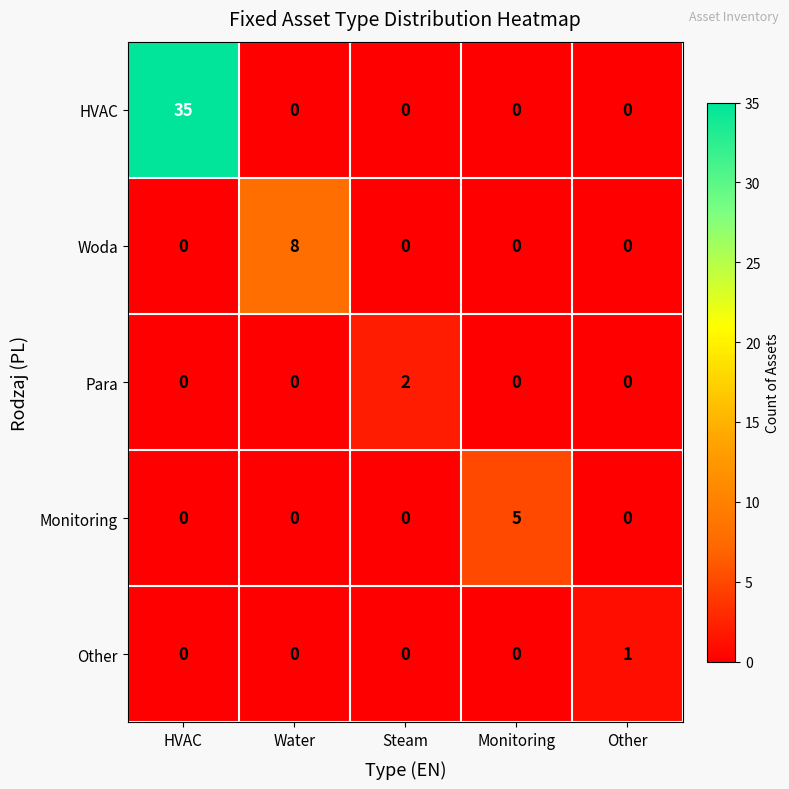

Rank the series by their maximum value, from lowest to highest.

Other, Para, Monitoring, Woda, HVAC